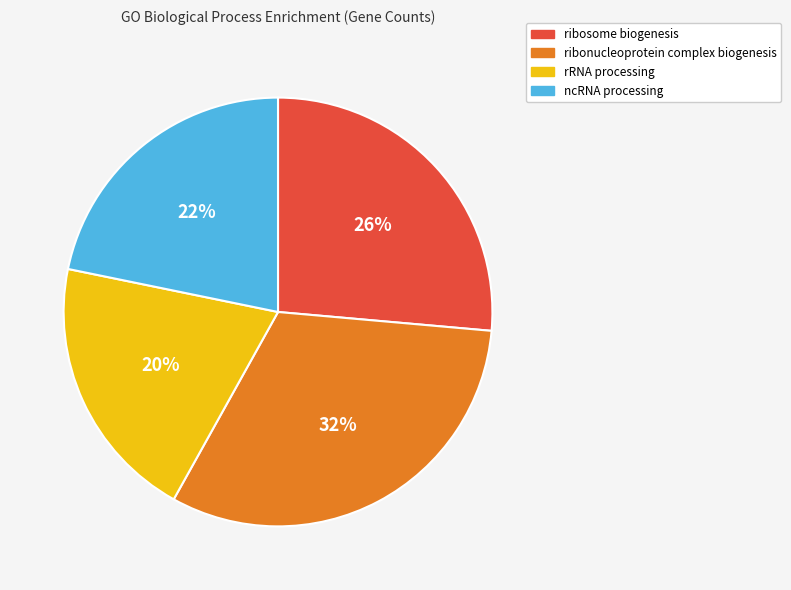

Is there a majority slice in this chart?

No